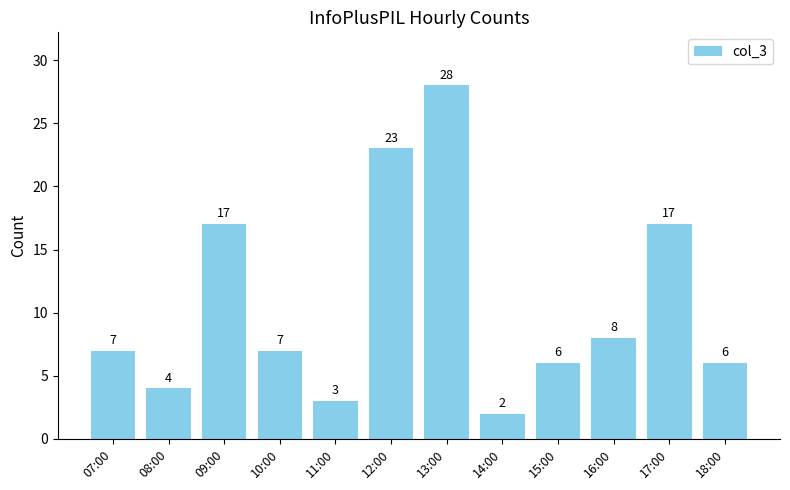

Between 18:00 and 17:00, which is larger?

17:00